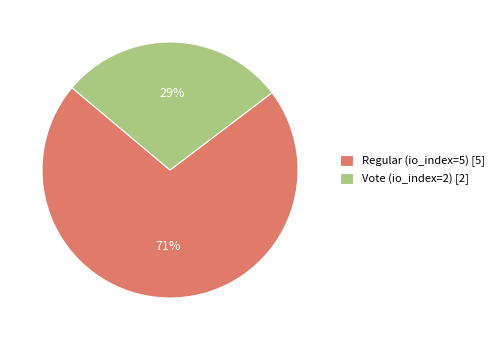

How many slices are in this pie chart?

2